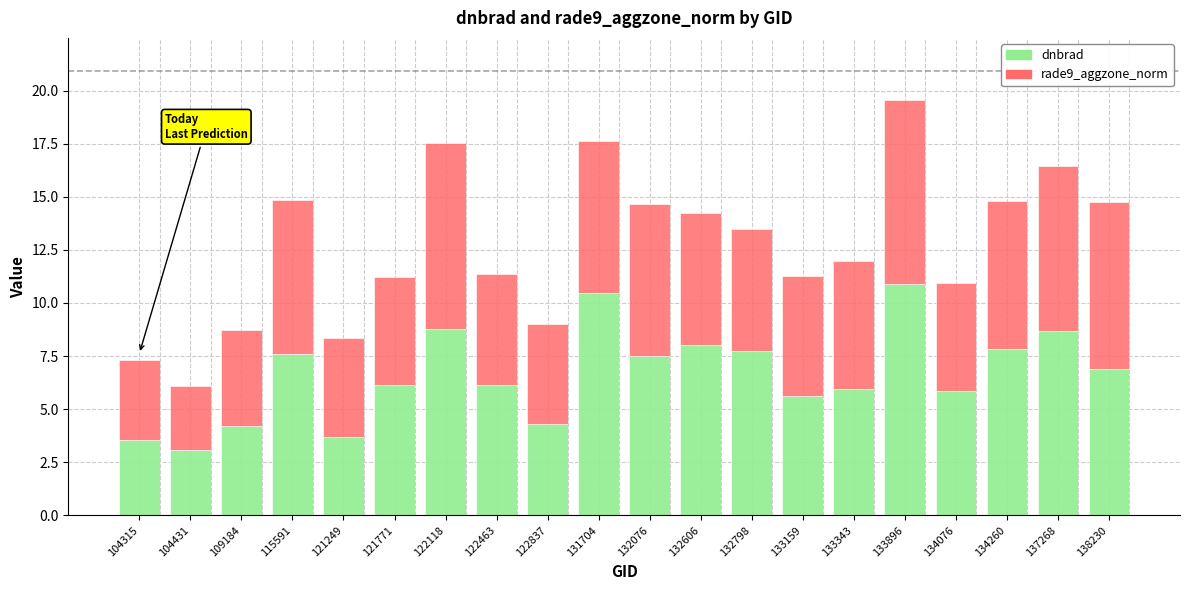

What is the lowest value of the dnbrad series?

3.1